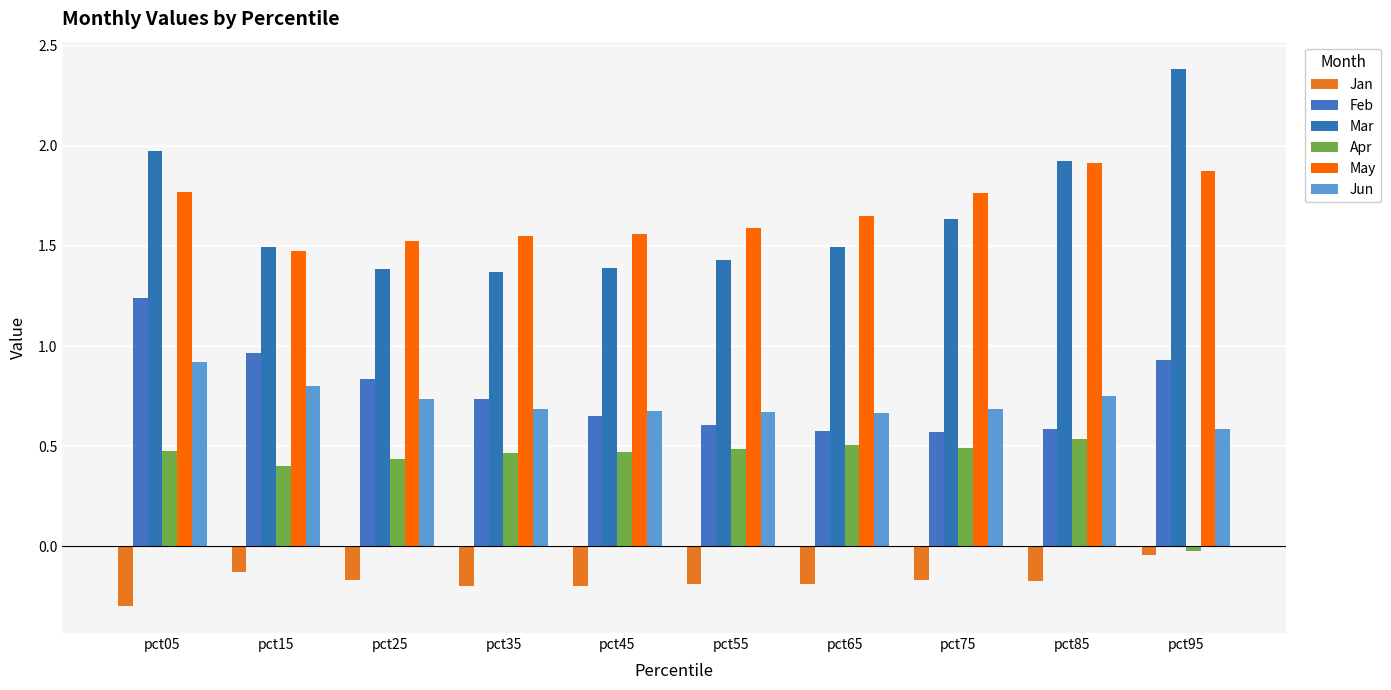

What is the total value across all series at pct25?

4.8